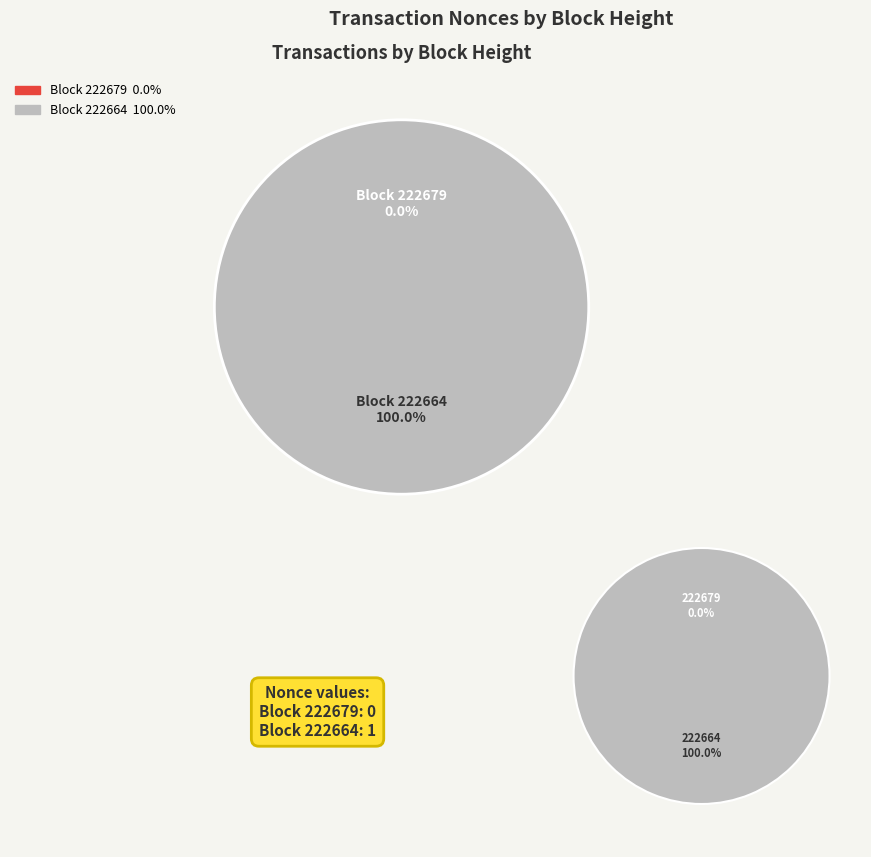

What percentage is the 222664 slice, to the nearest percent?

100%